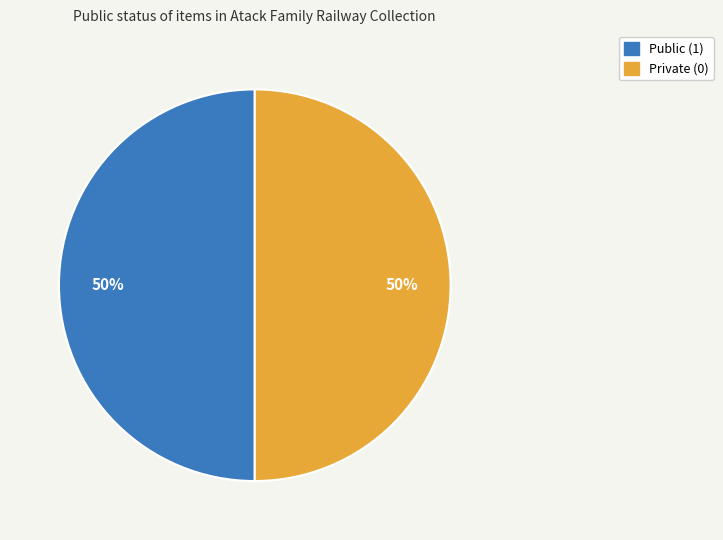

How many segments does this pie chart have?

2